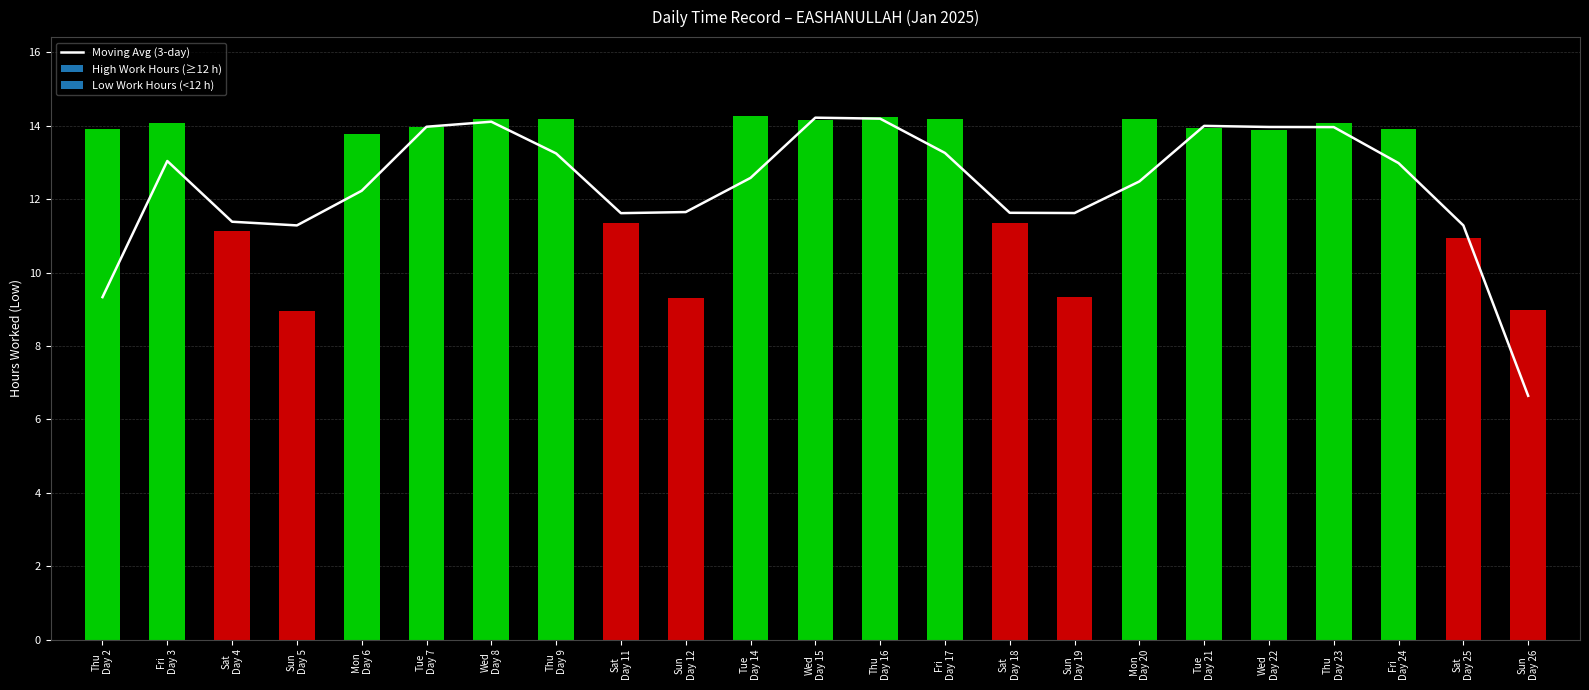

Which has a higher value, Sat
Day 25 or Wed
Day 8?

Wed
Day 8